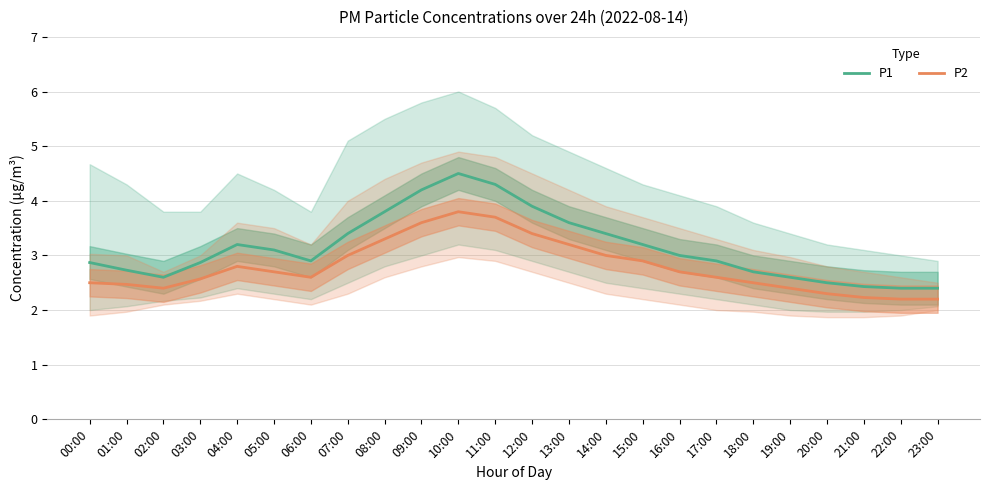

Rank the series at 06:00 from highest to lowest value.

P1, P2